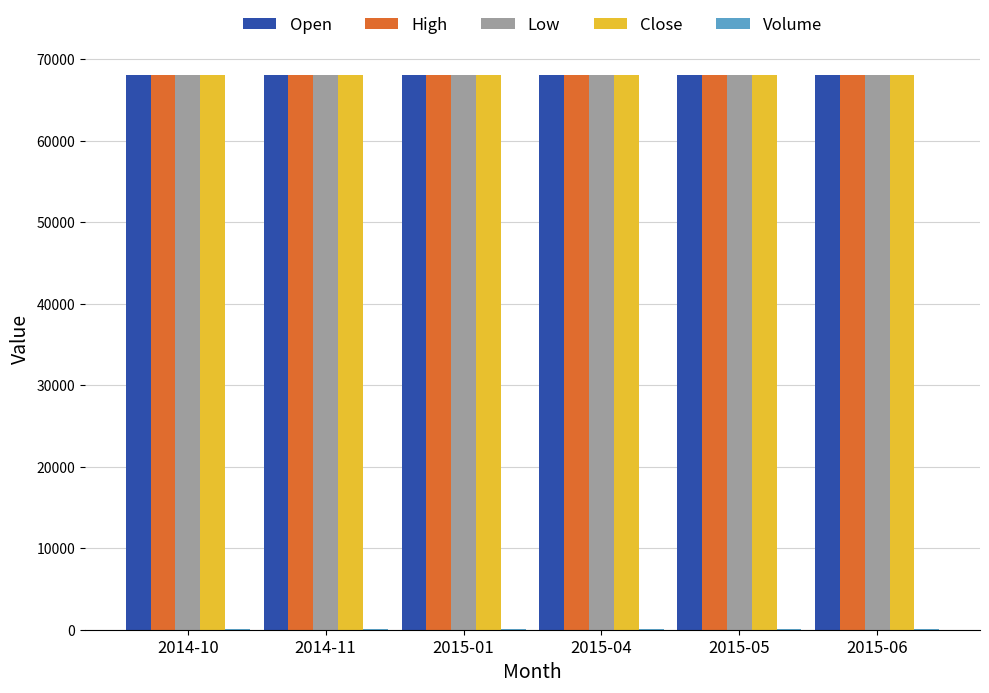

The value of Open at 2014-11 is 68000. True or false?

True